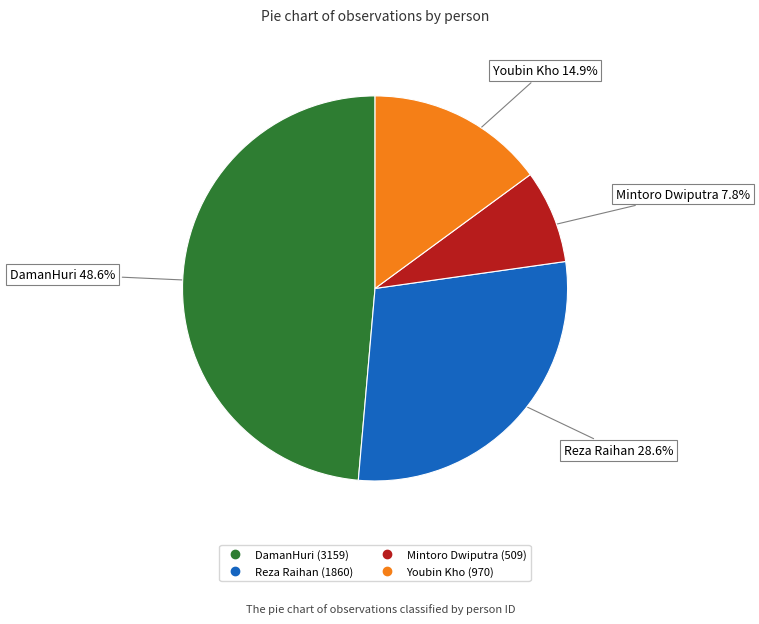

Which has a higher value, Youbin Kho or Reza Raihan?

Reza Raihan